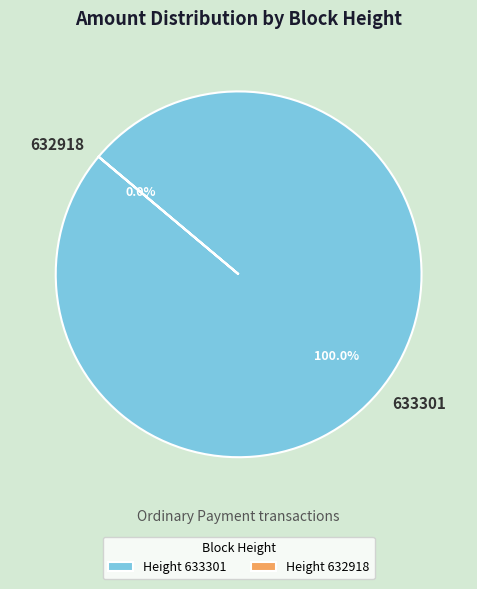

Which slice is the largest?

633301